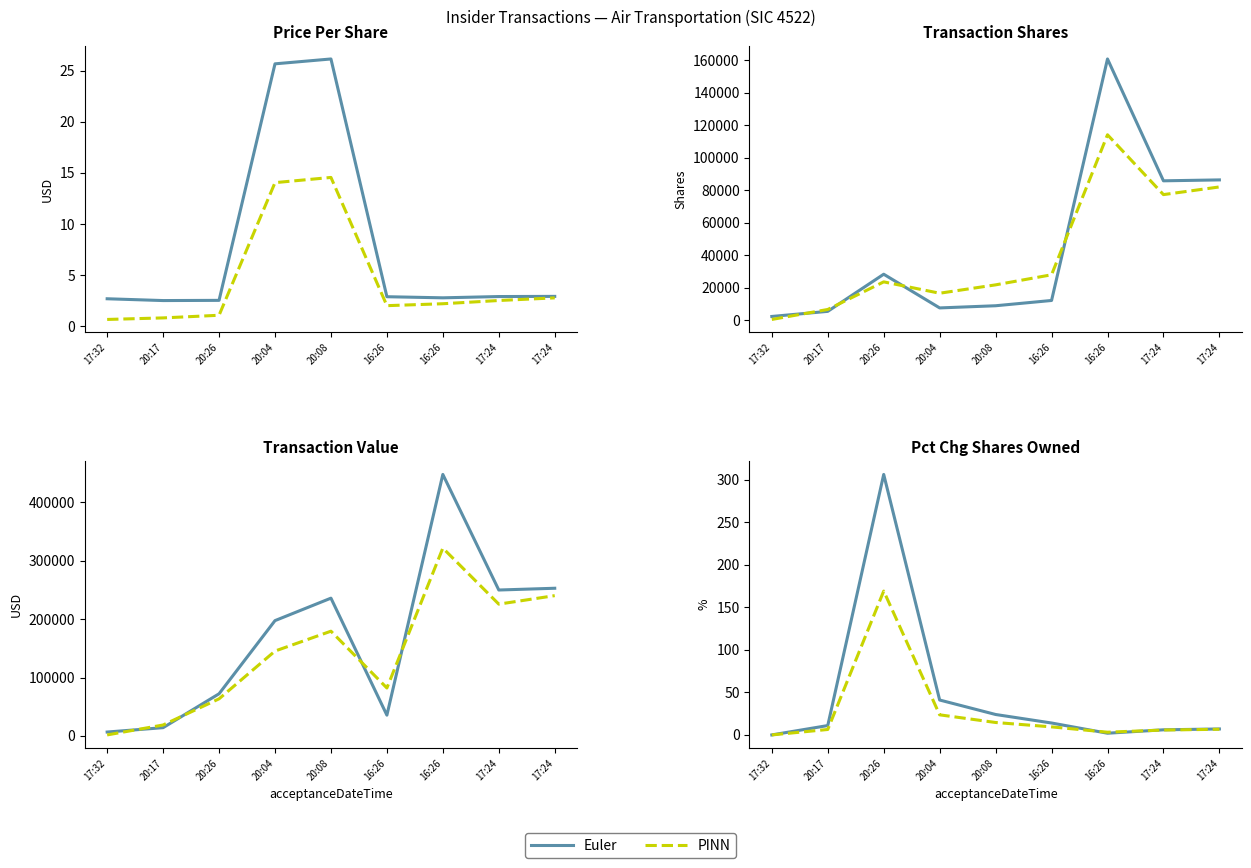

How many times do Euler and PINN cross each other?

2